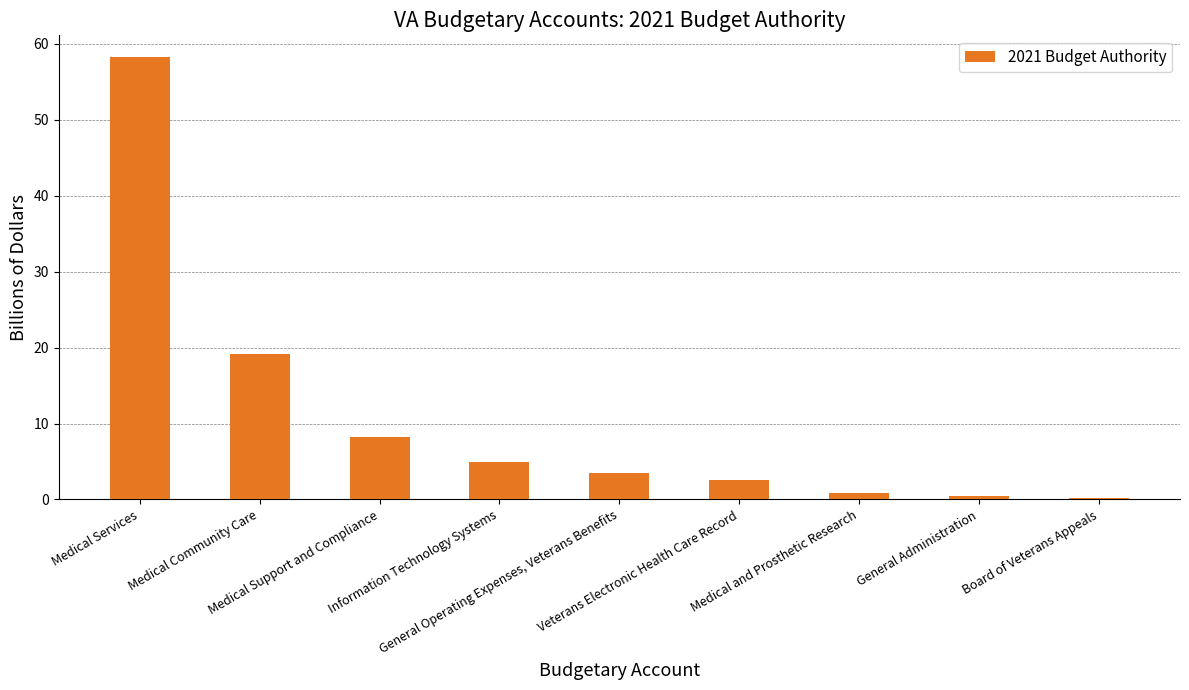

At which label is the value closest to 29?

Medical Community Care